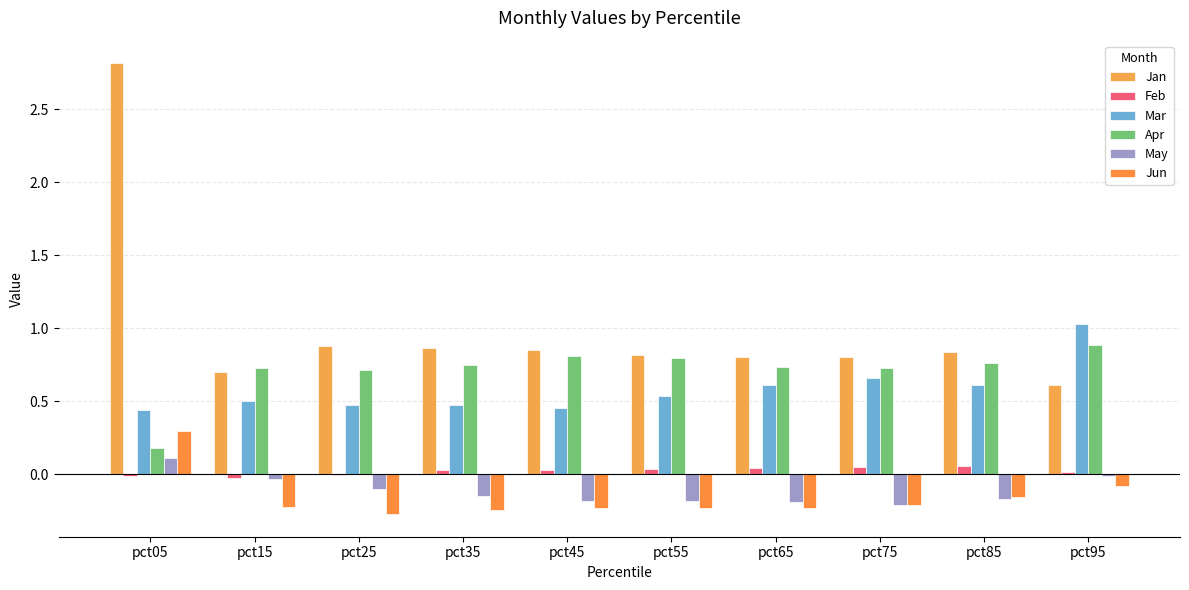

What is the difference between the highest and lowest values at pct65?

1.0